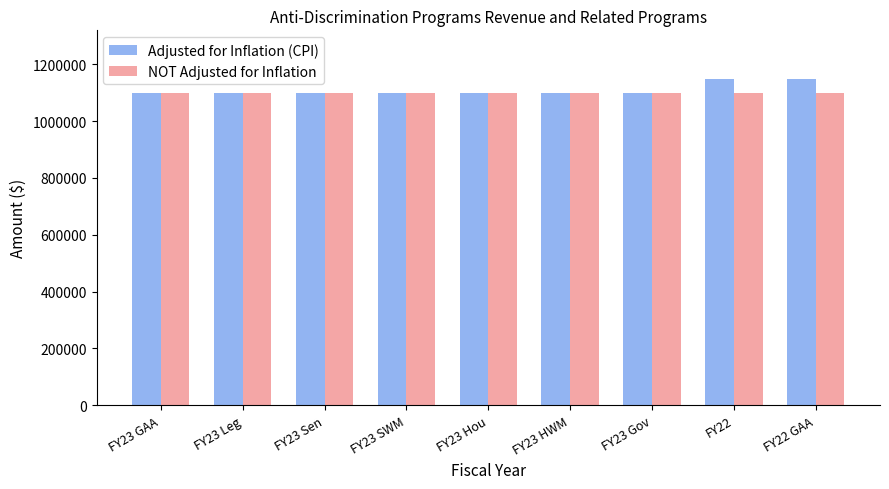

Reading right to left, transcribe all the data shown in this chart.

Adjusted for Inflation (CPI): 1147588	1147588	1100000	1100000	1100000	1100000	1100000	1100000	1100000
NOT Adjusted for Inflation: 1100000	1100000	1100000	1100000	1100000	1100000	1100000	1100000	1100000